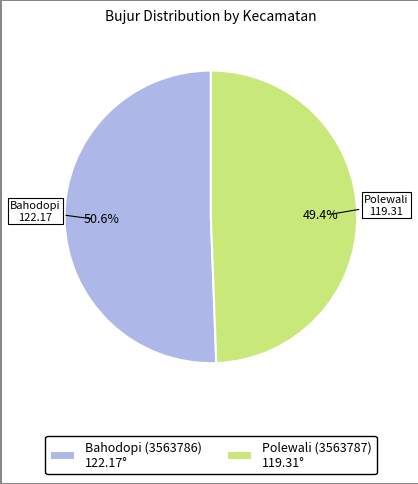

Approximately how many times larger is the value at Bahodopi (3563786) 122.17° compared to Polewali (3563787) 119.31°?

1.0